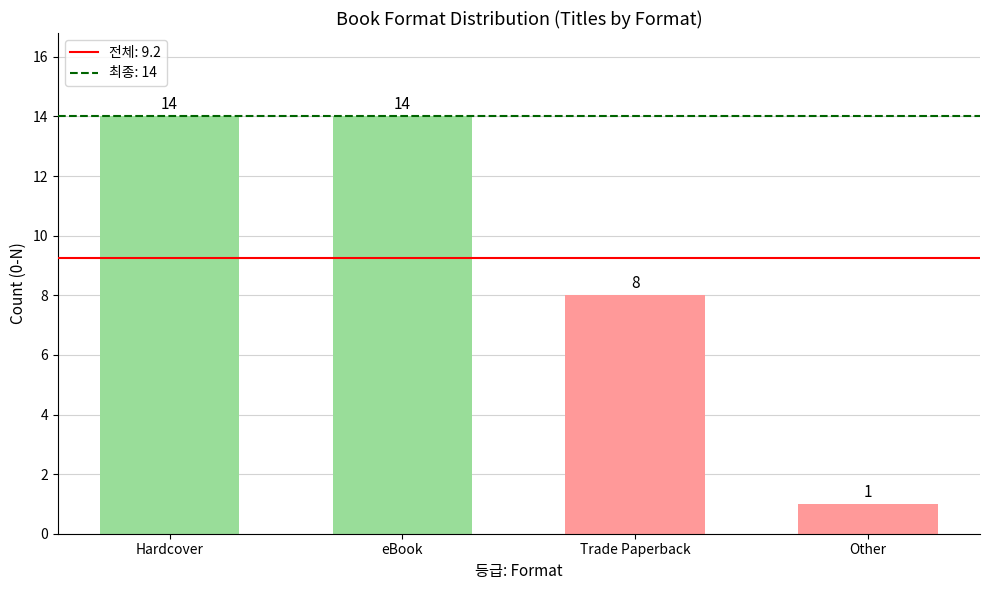

What is the average value?

9